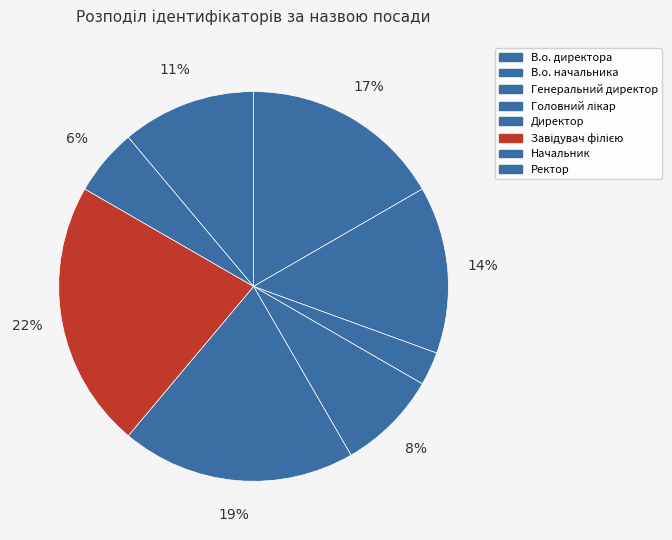

Is it true that Ректор is 2% of the pie?

False